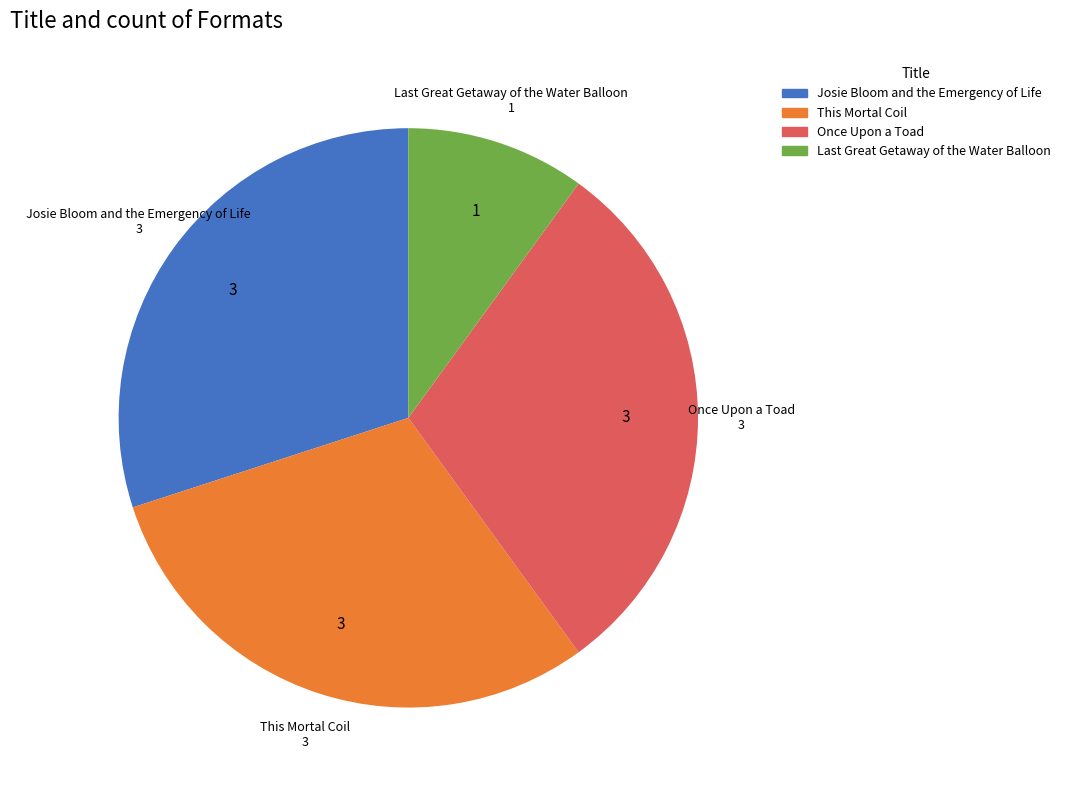

How many slices are in this pie chart?

4